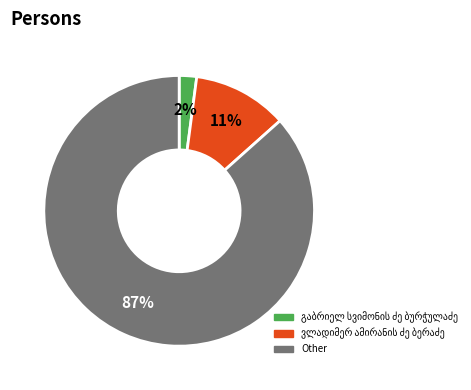

Count the number of slices in the pie.

3